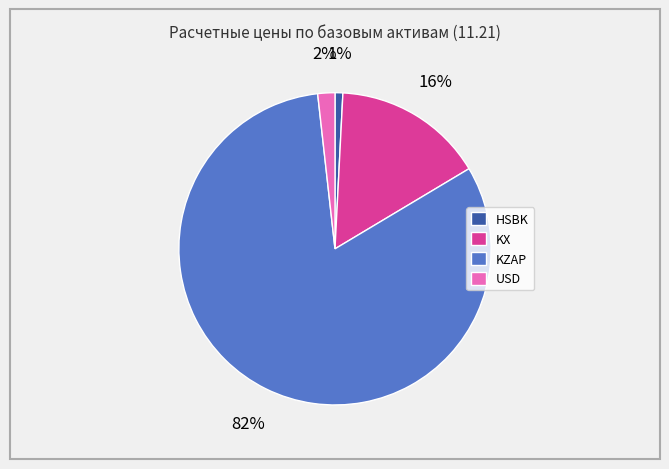

What is the smallest slice in the pie chart?

HSBK